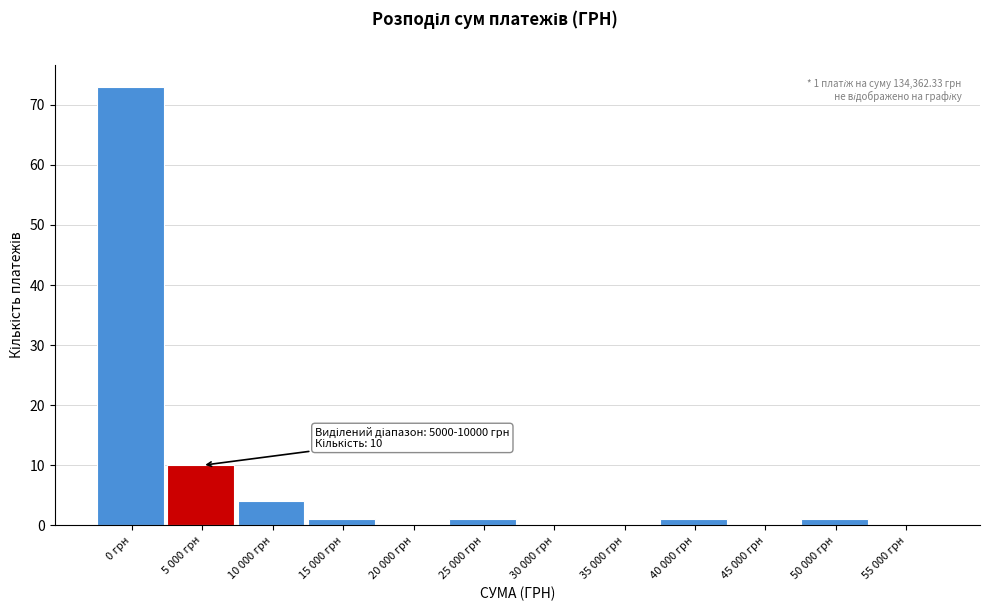

Reading left to right, what are all the values shown in this chart?

0 грн=73	5 000 грн=10	10 000 грн=4	15 000 грн=1	20 000 грн=0	25 000 грн=1	30 000 грн=0	35 000 грн=0	40 000 грн=1	45 000 грн=0	50 000 грн=1	55 000 грн=0